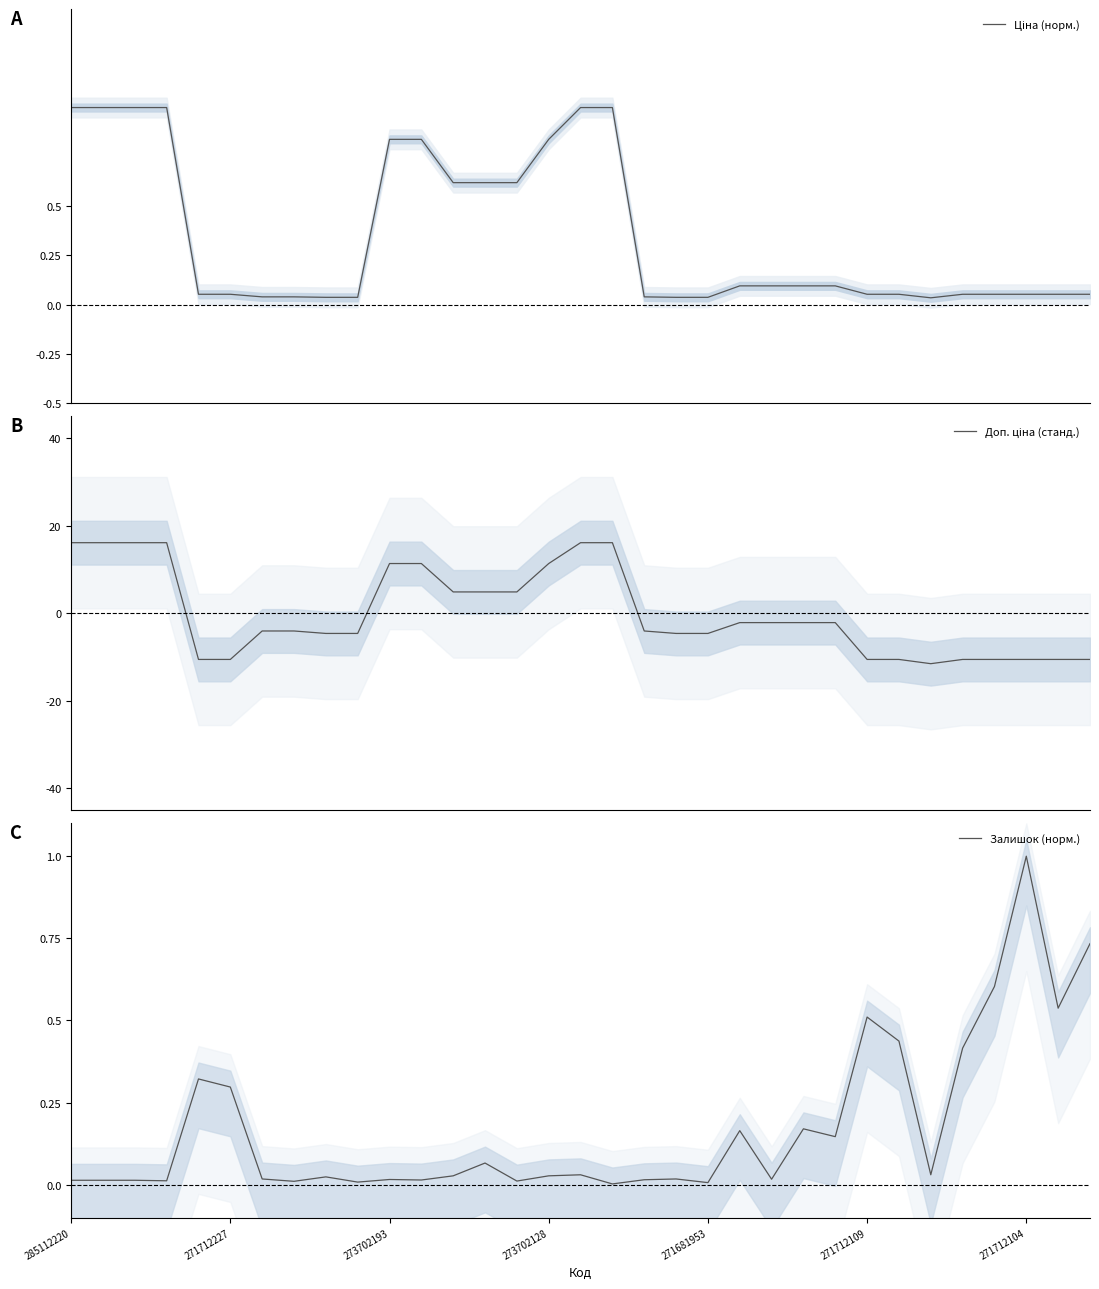

What are all the series names shown in the legend?

Ціна (норм.), Доп. ціна (станд.), Залишок (норм.)